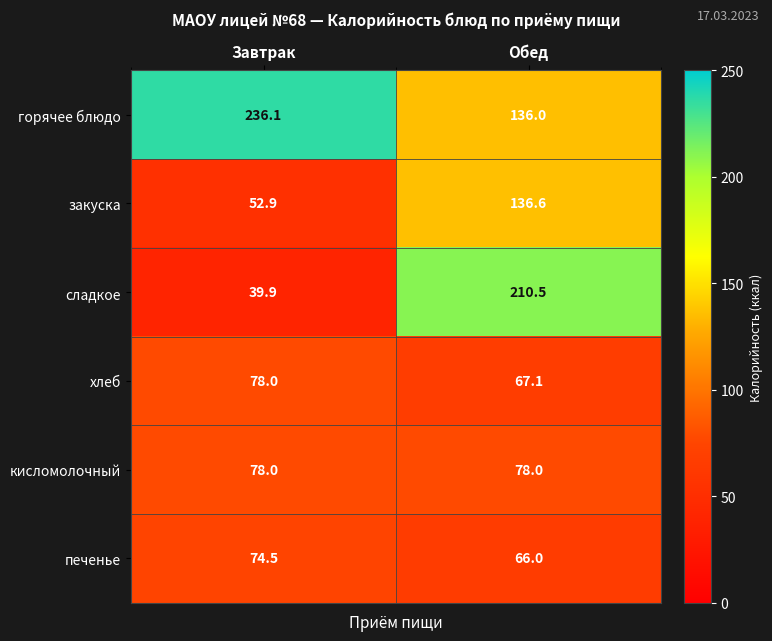

What is the total value across all series at Обед?

694.2